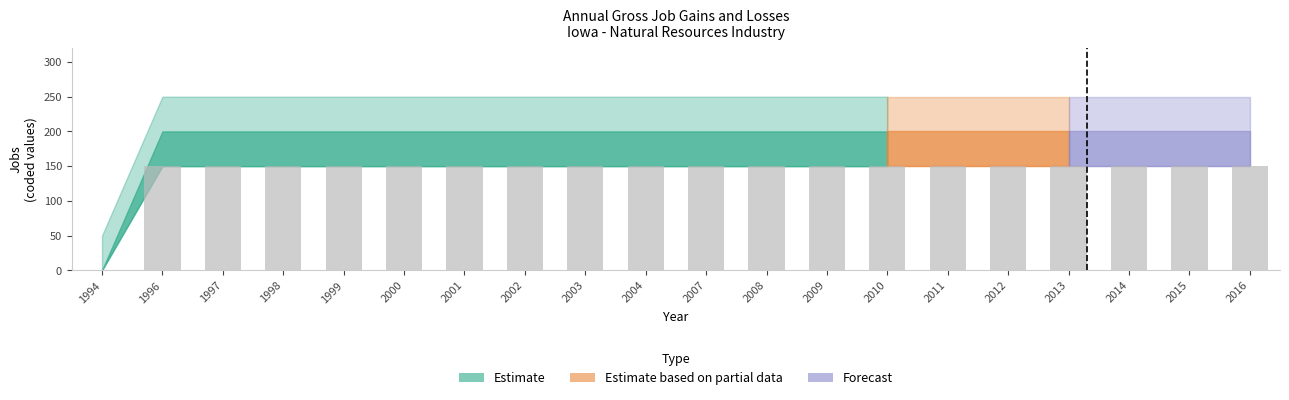

What is the change in value from 1994 to 2014?

+150